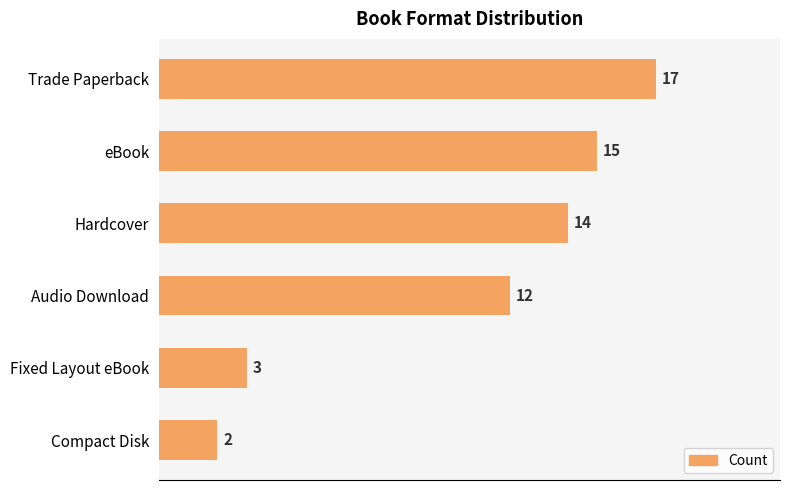

Does the chart contain stacked bars?

No